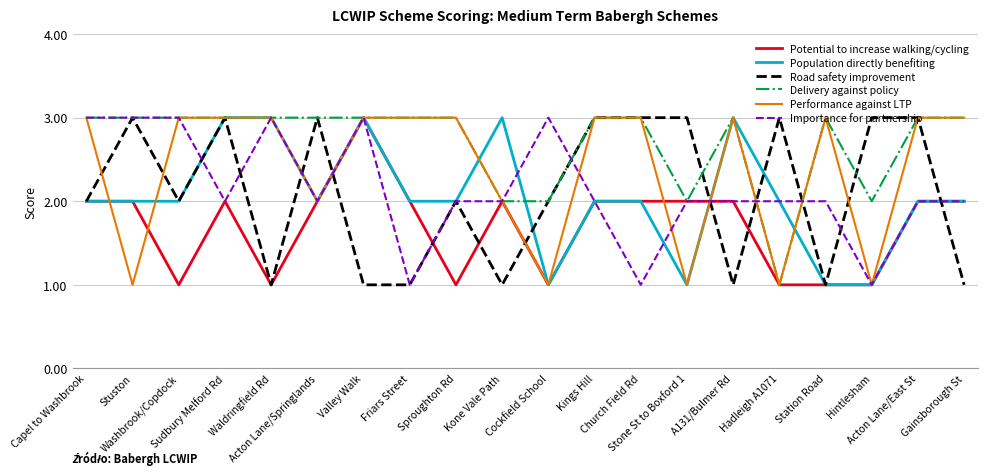

What is the highest value of the Population directly benefiting series?

3